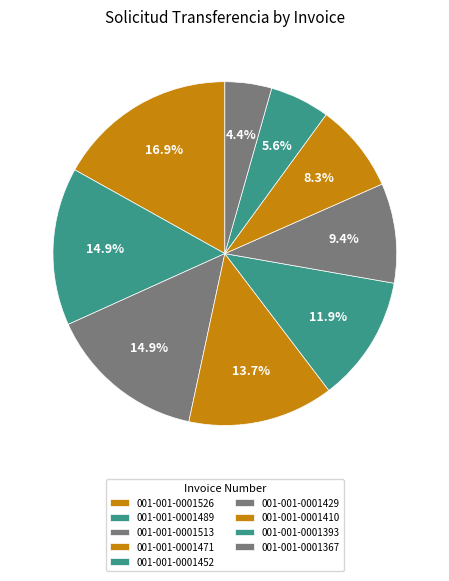

Is the sum of 001-001-0001513 and 001-001-0001452 greater than half?

No